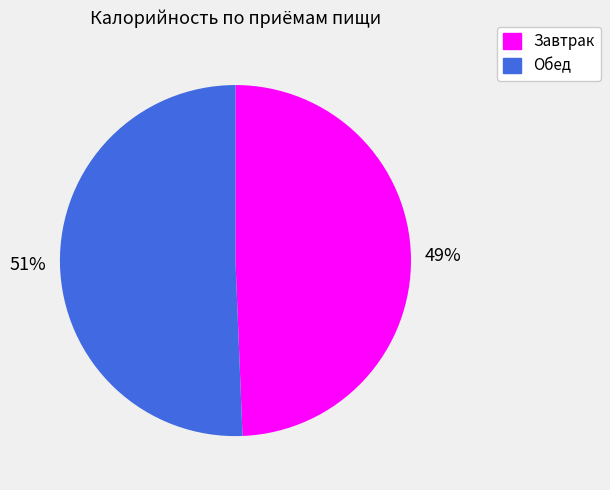

To the nearest percent, what is the combined percentage of Завтрак and Обед?

100%